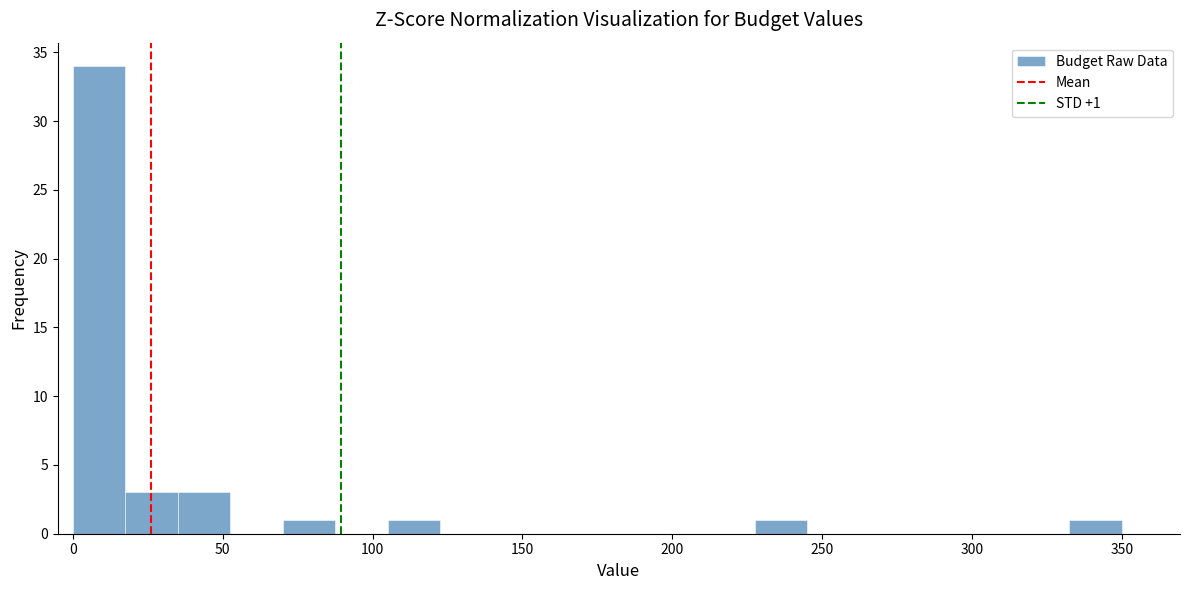

Read against the x-axis, roughly where is the centre of the tallest bar?

10